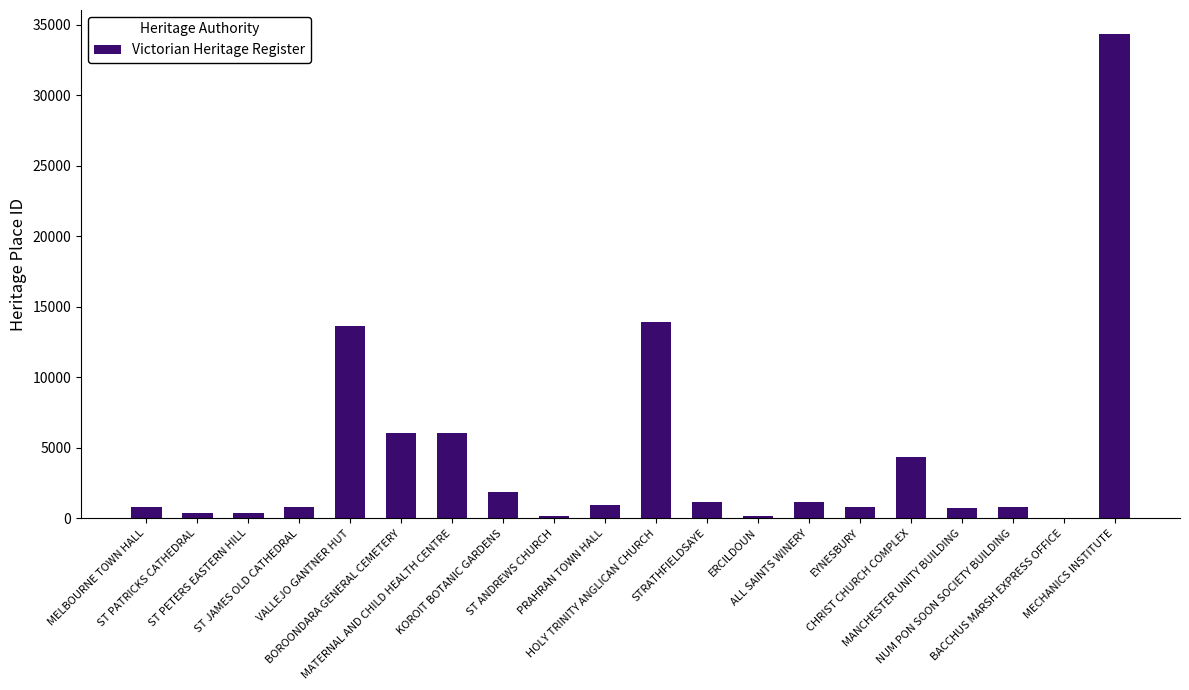

What is the sum of all values?

88510